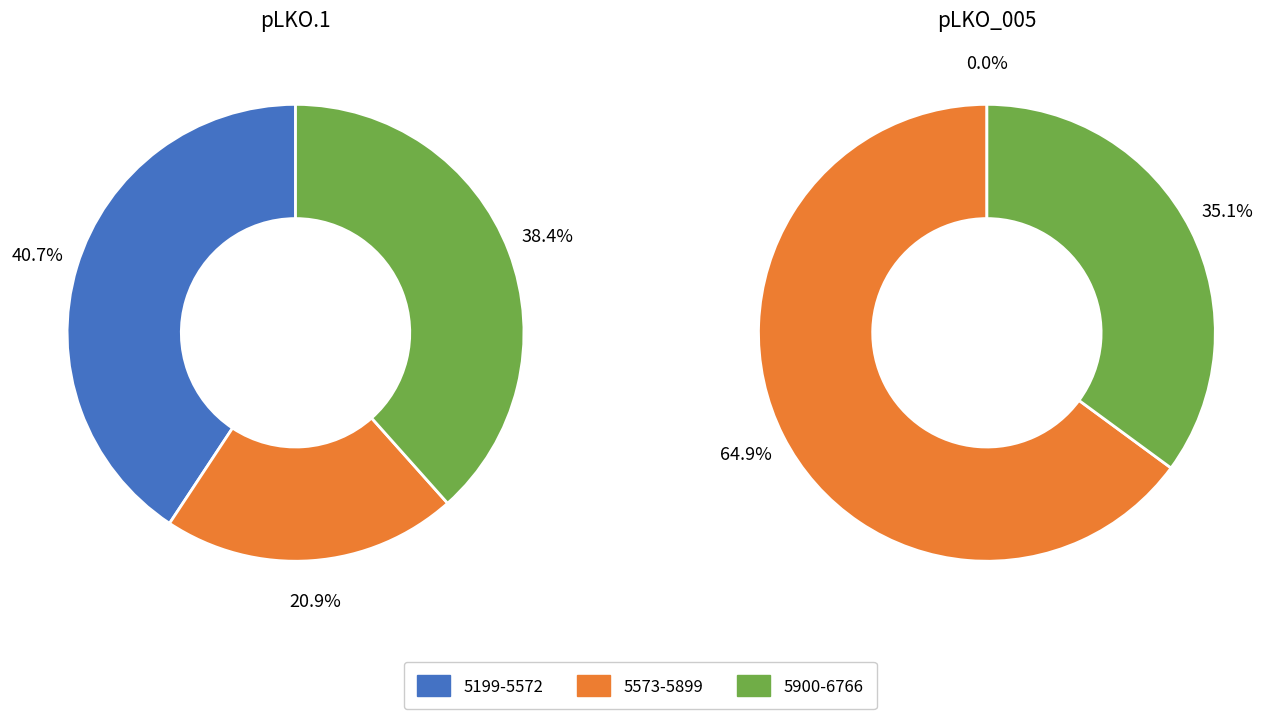

Is there any slice that represents more than half of the pie?

No